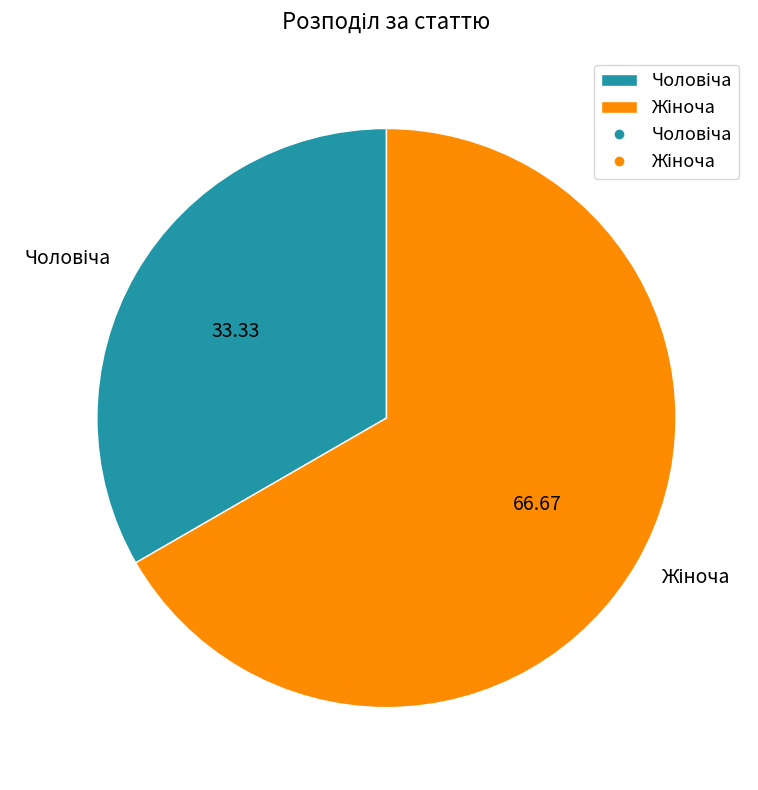

Does any single category account for the majority?

Yes